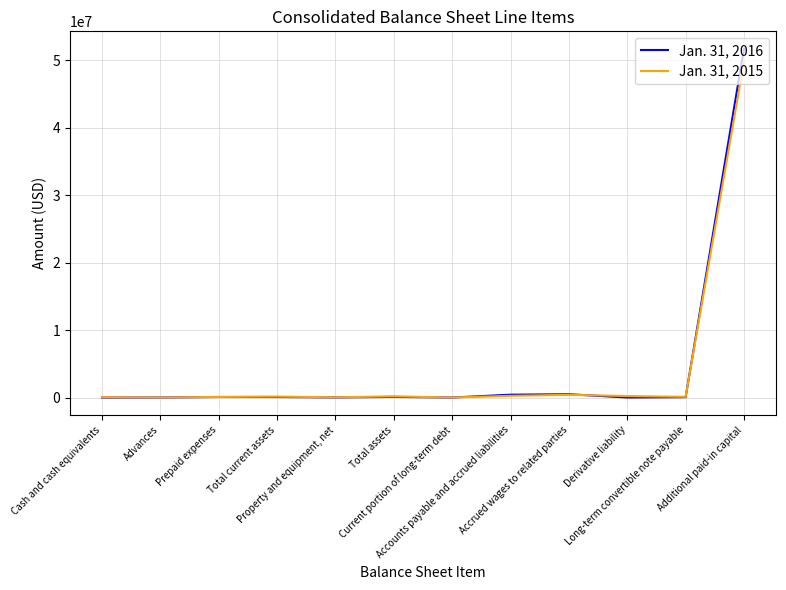

Read the Jan. 31, 2015 value at Derivative liability.

216705